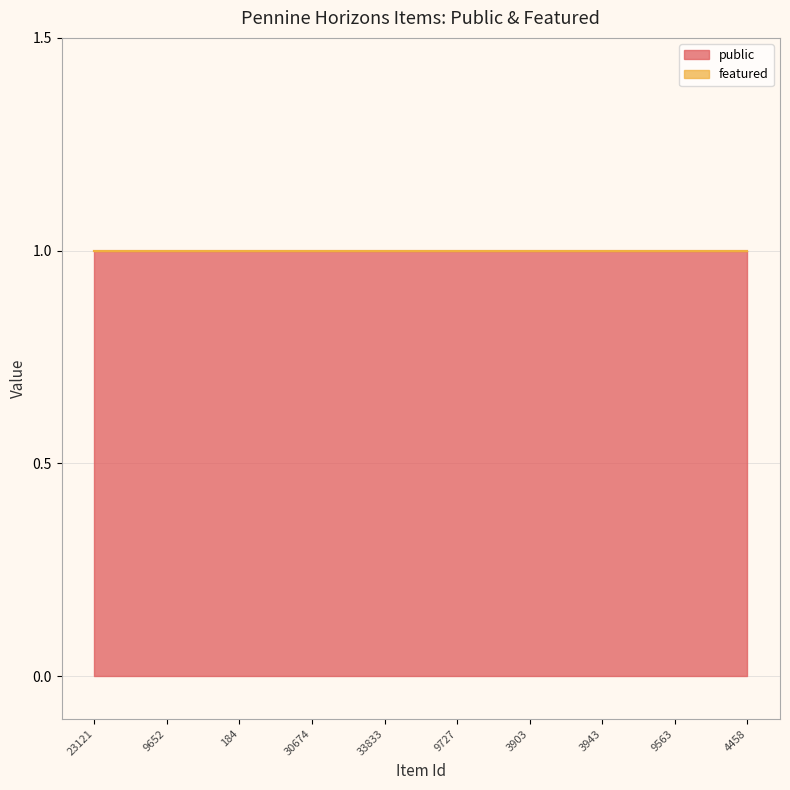

What are all the series names shown in the legend?

public, featured